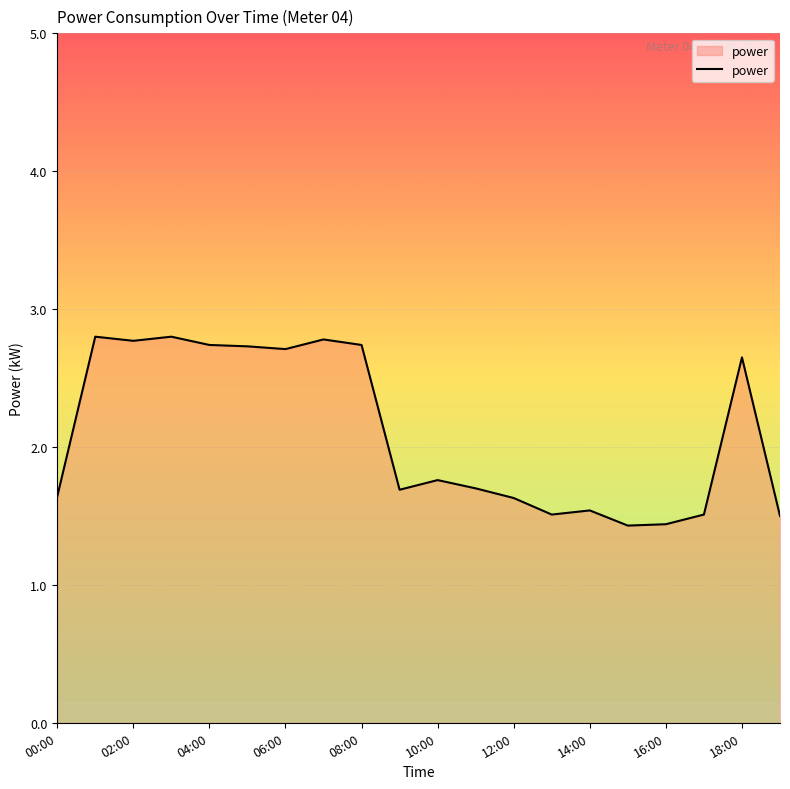

What is the smallest value displayed?

1.4